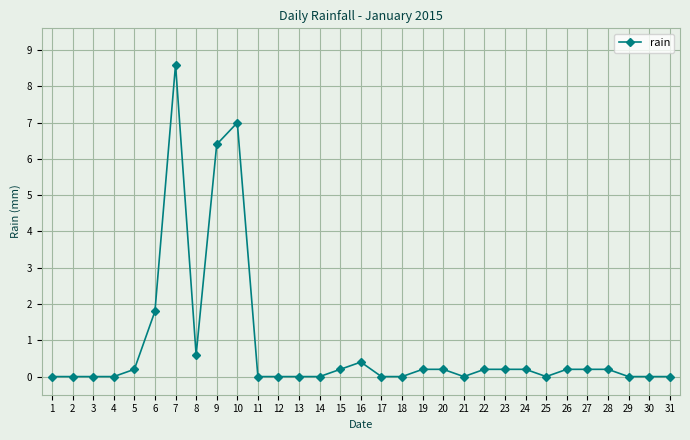

Which has a higher value, 18 or 23?

23